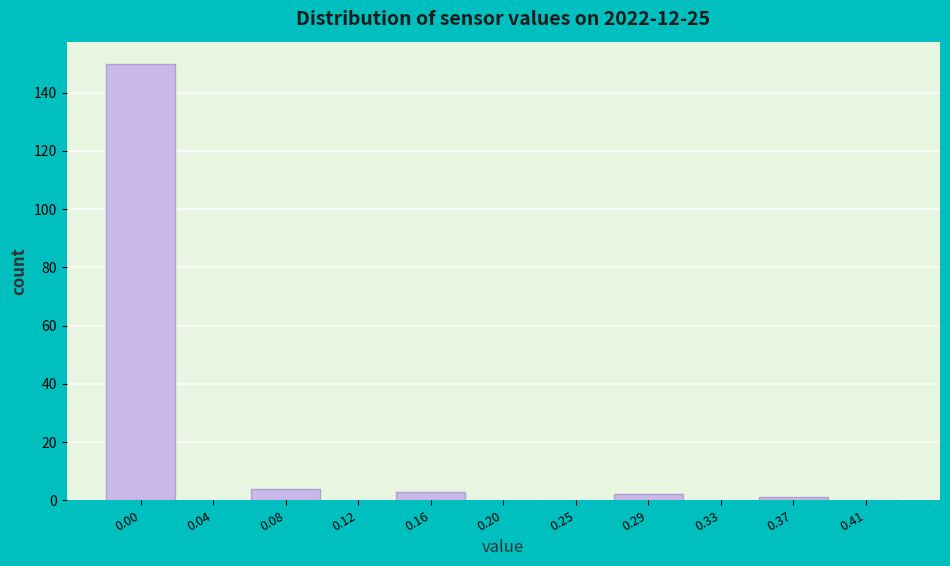

Reading right to left, what are all the values shown in this chart?

0.41=0	0.37=1	0.33=0	0.29=2	0.25=0	0.20=0	0.16=3	0.12=0	0.08=4	0.04=0	0.00=150